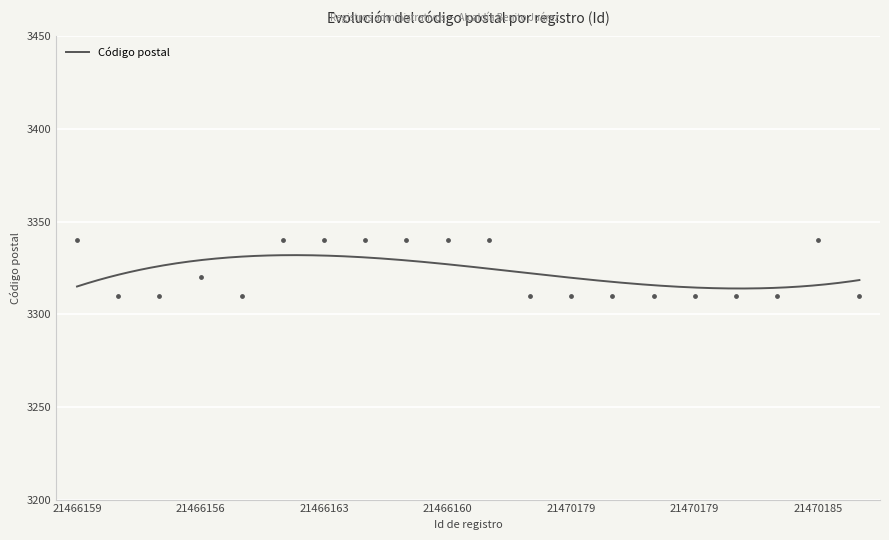

Approximately how many times larger is the value at 21466160 compared to 21470179?

1.0